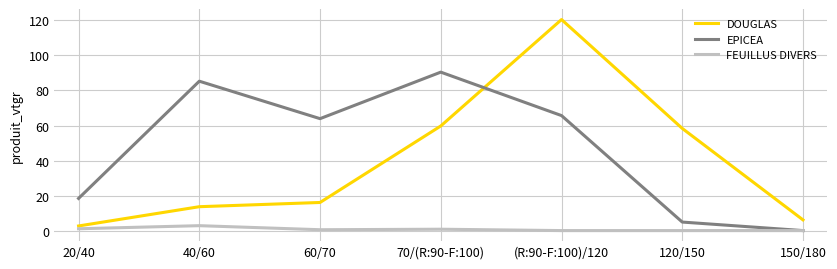

At which category does the chart reach its peak across all series?

(R:90-F:100)/120